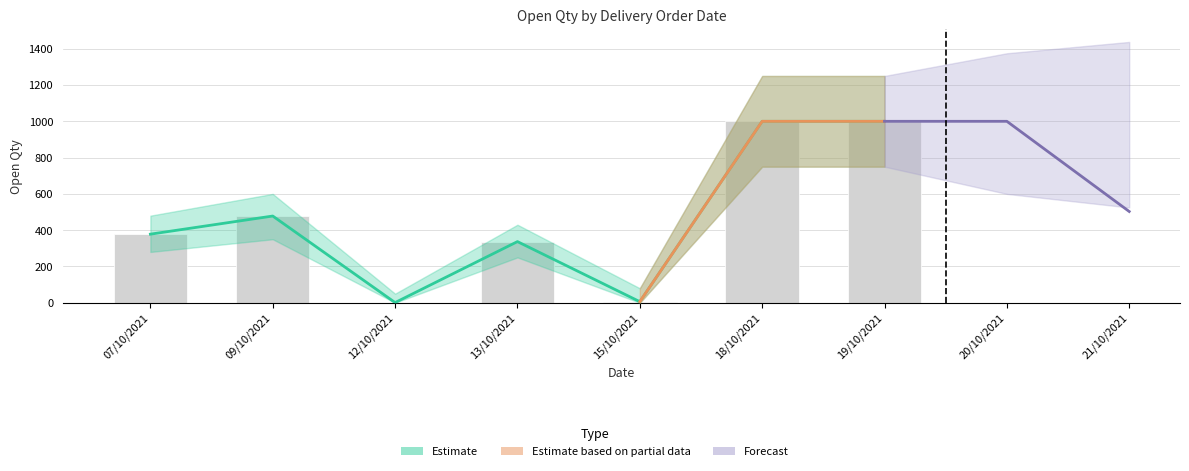

True or false: the data shows 1000 at 18/10/2021.

True